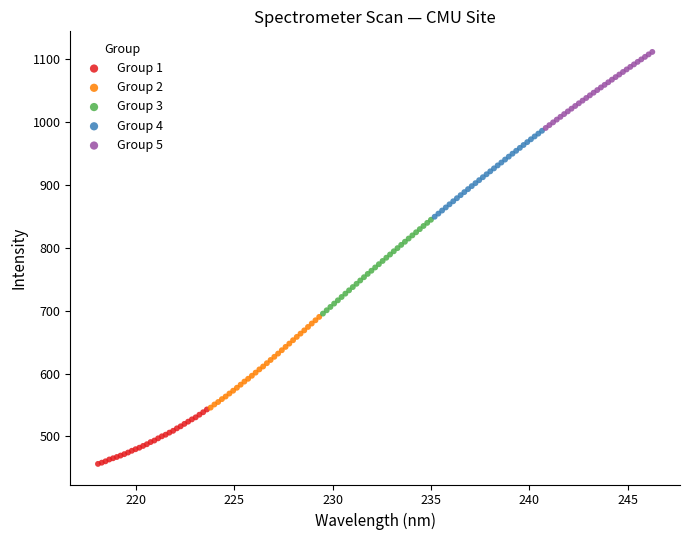

Which series reaches the maximum Y coordinate?

Group 5